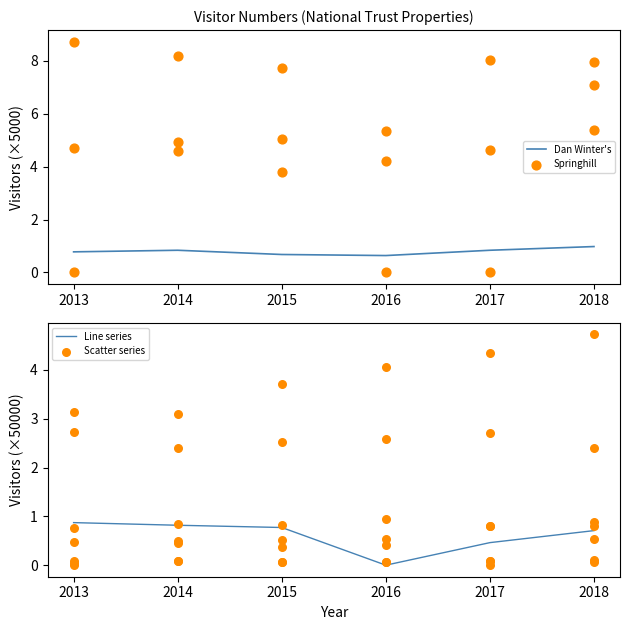

At which category is the sum across all series the highest?

2018